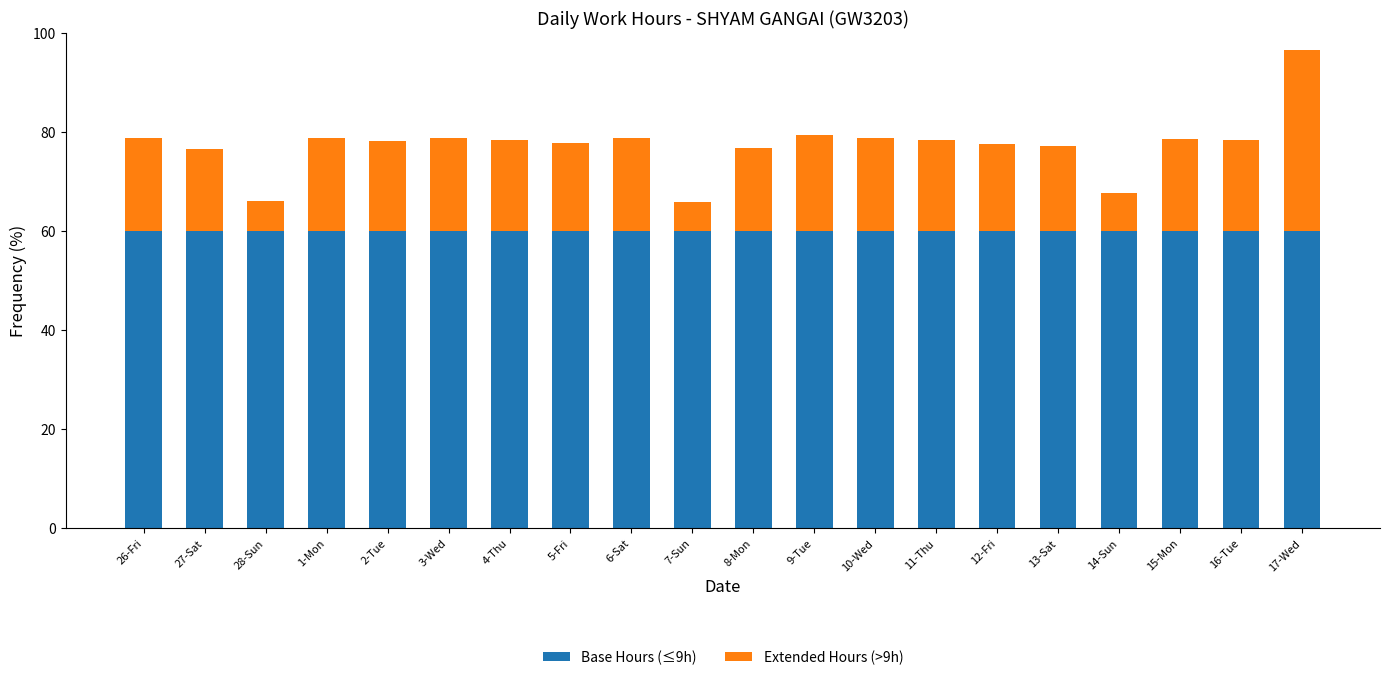

True or false: Base Hours (≤9h) has a value of 60.0 at 4-Thu.

True